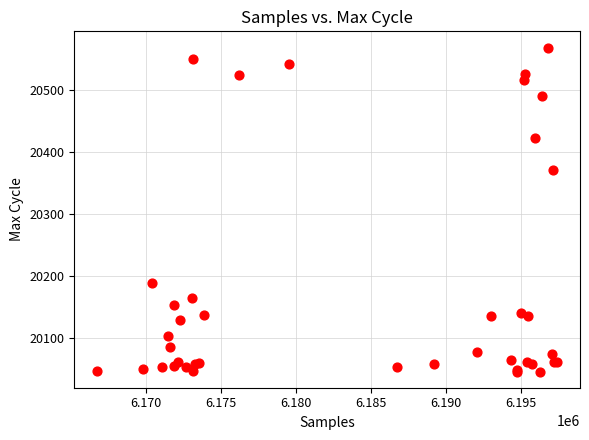

What Y value in the scatter plot is closest to 20307?

20371